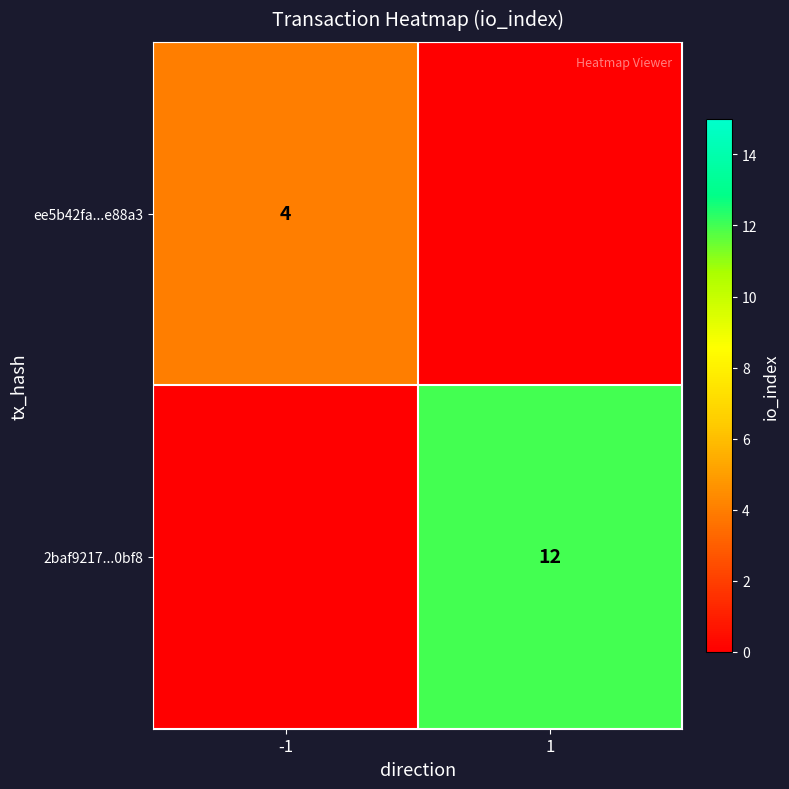

Is it true that 2baf9217...0bf8 equals 12 at 1?

True